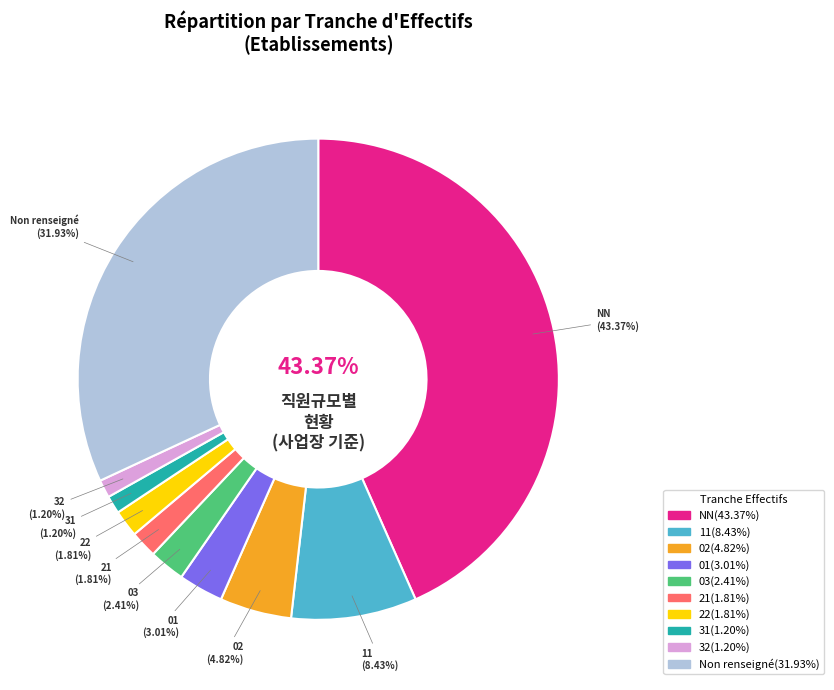

Is it true that NN is 55% of the pie?

False